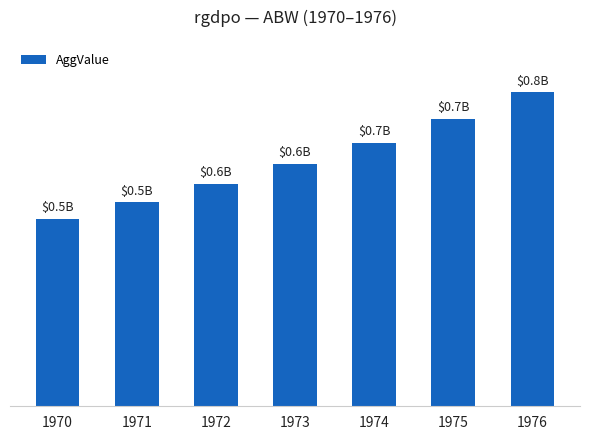

Approximately how many times larger is the value at 1973 compared to 1975?

0.8